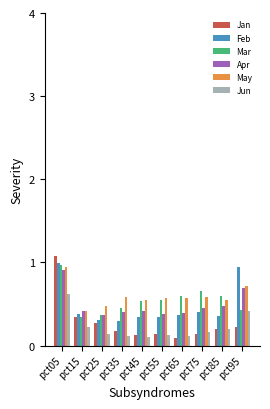

How many bars are there in each group?

6